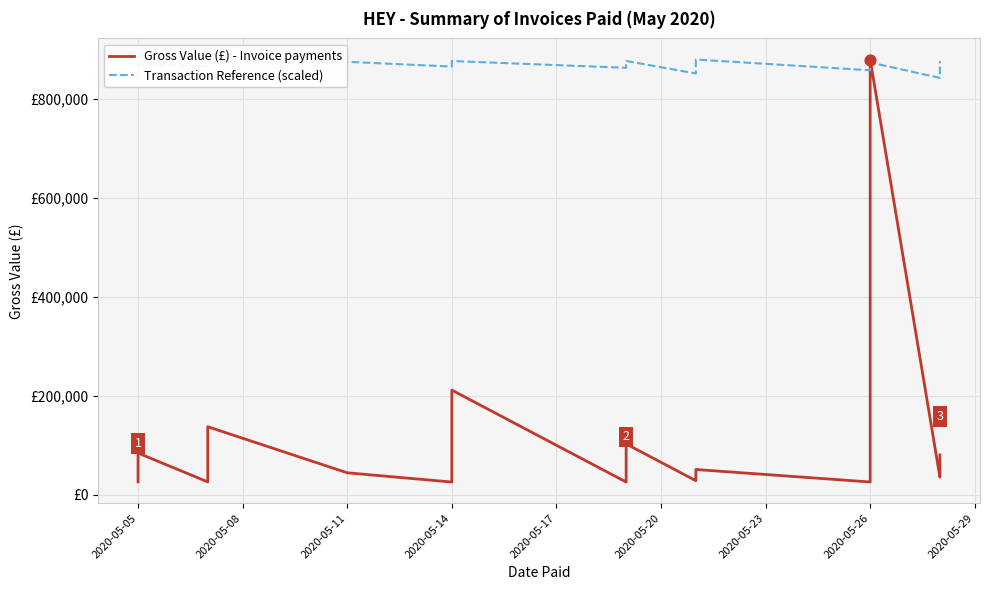

Which series has the largest total across all categories?

Transaction Reference (scaled)